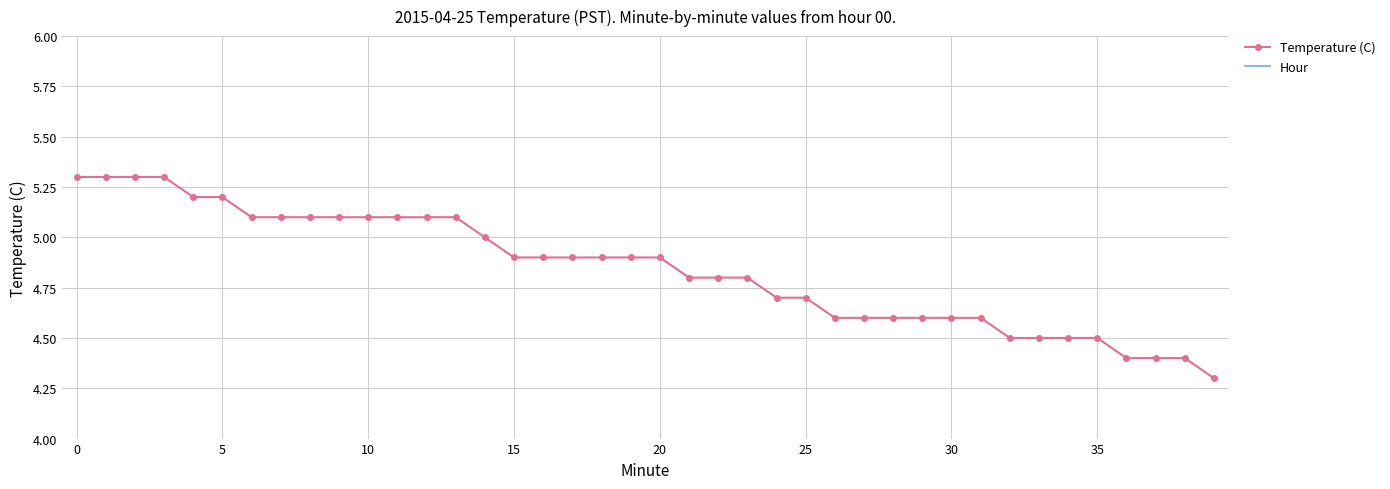

The value of Temperature (C) at 14 is 8.0. True or false?

False